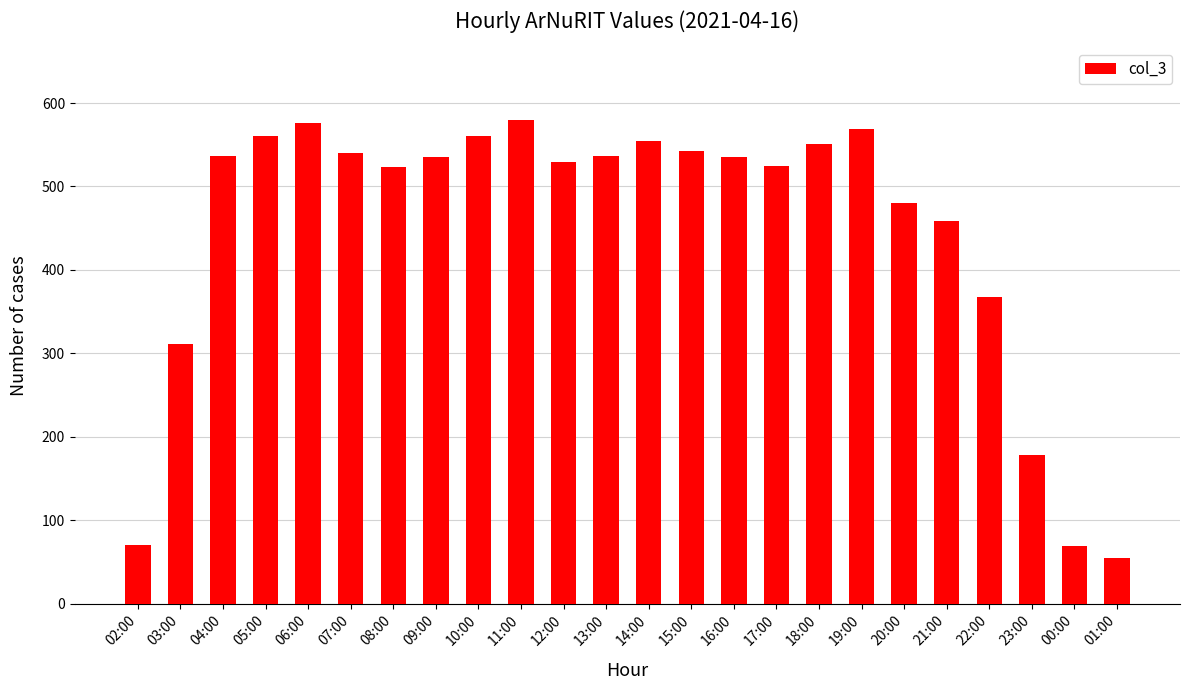

How many data points are less than 535?

11